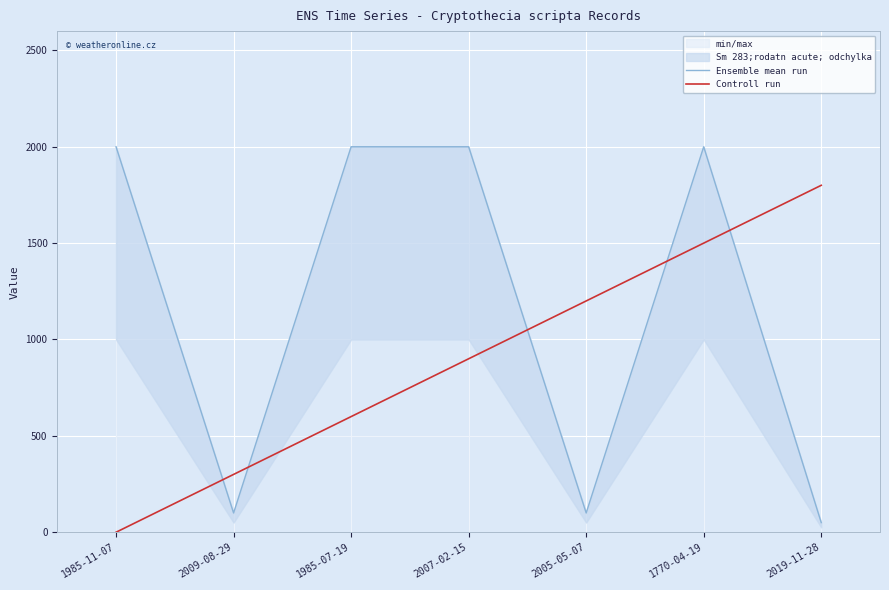

How many series are shown in this chart?

2